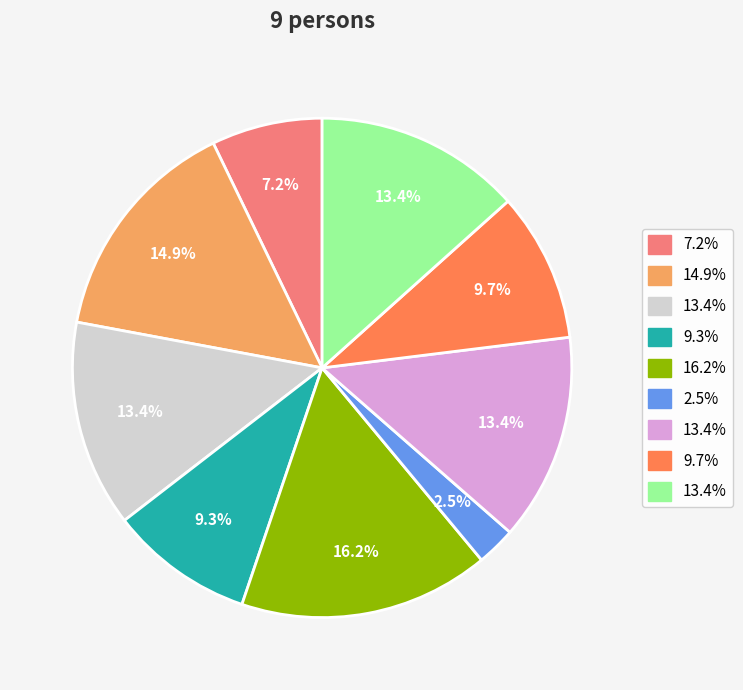

Does any single category account for the majority?

No